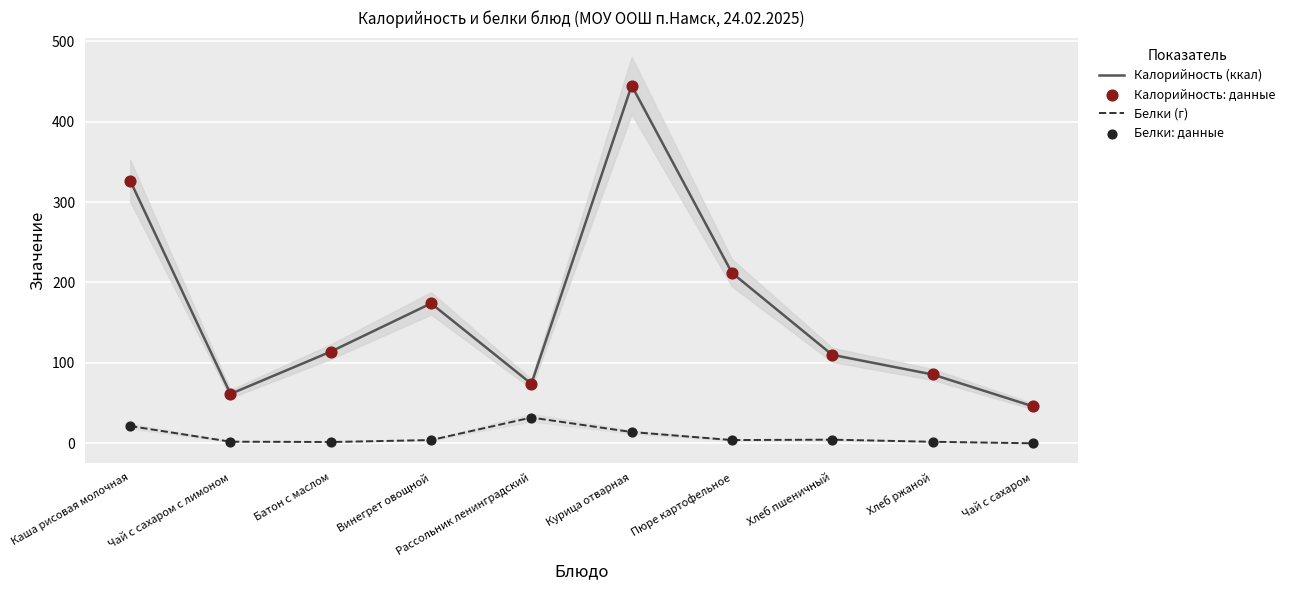

What is the total value across all series at Пюре картофельное?

432.0